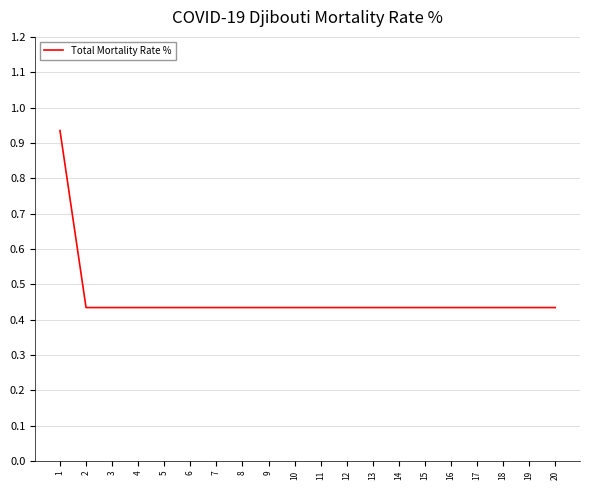

Which category has the highest value across all series?

1